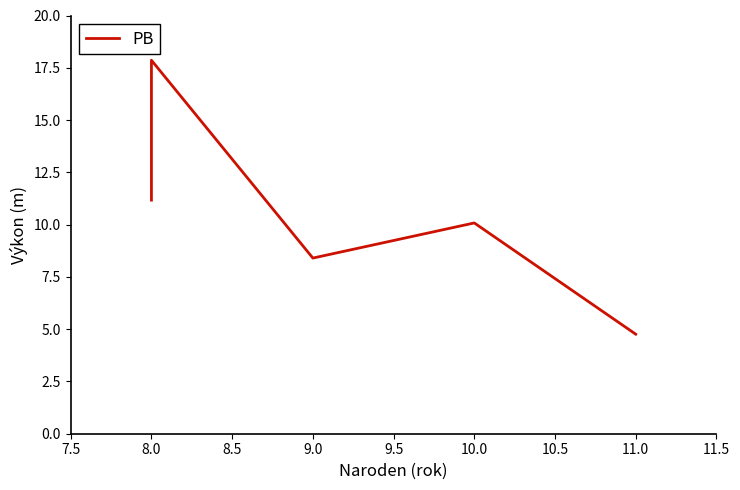

Does the chart have visible grid lines?

No